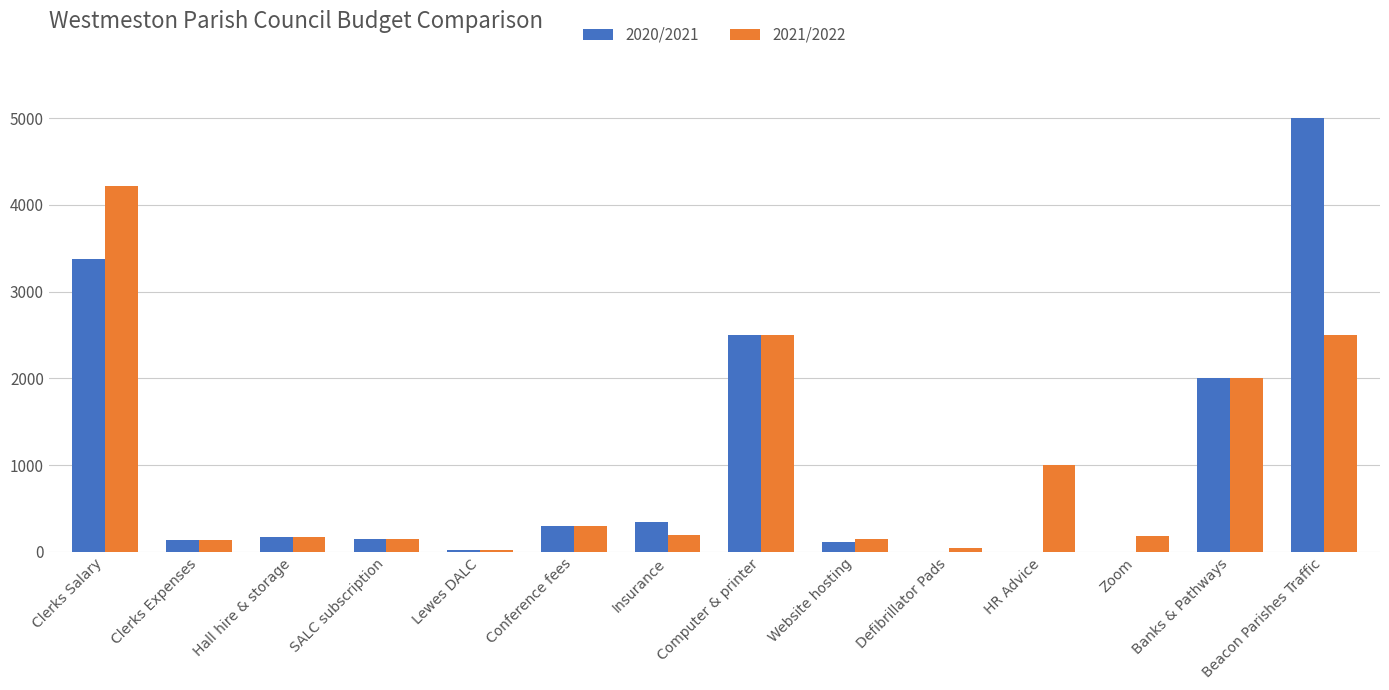

Are the bars horizontal?

No